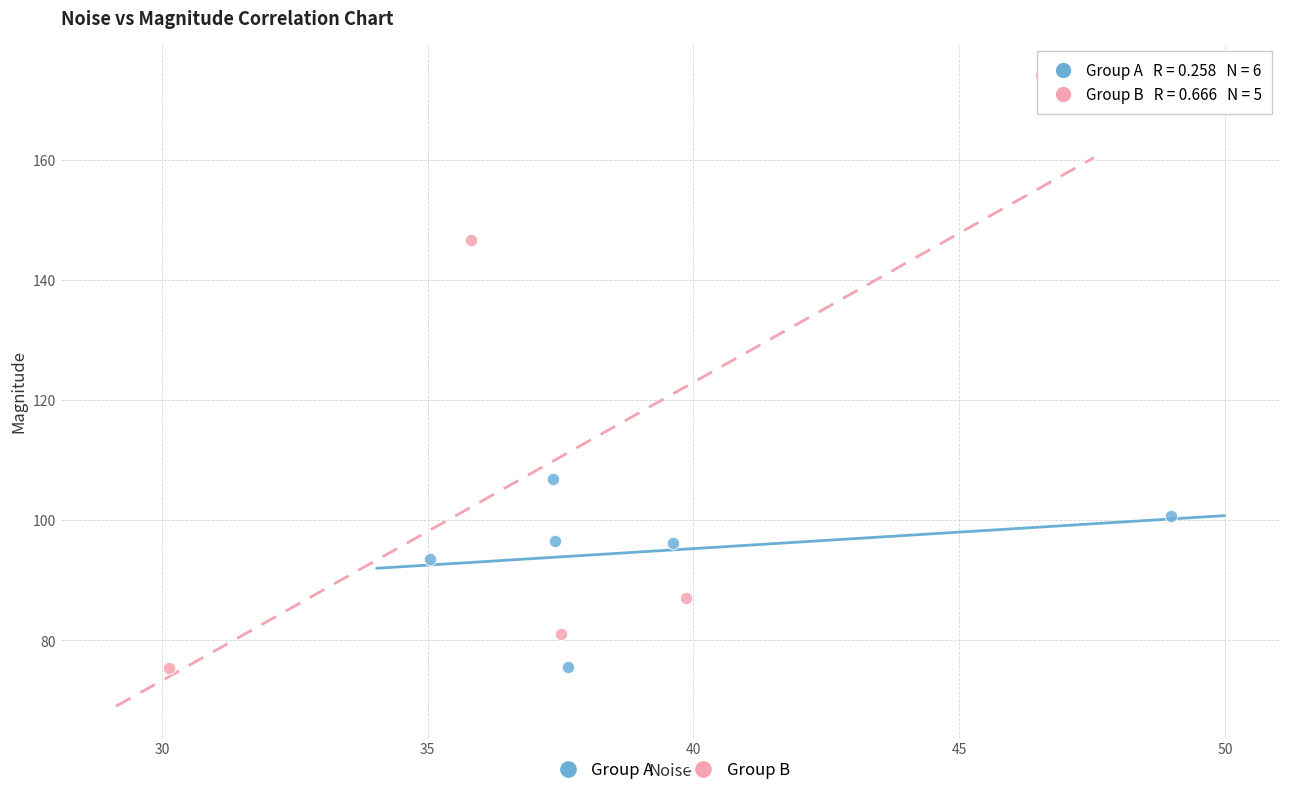

Which series contains the highest Y value?

Group B